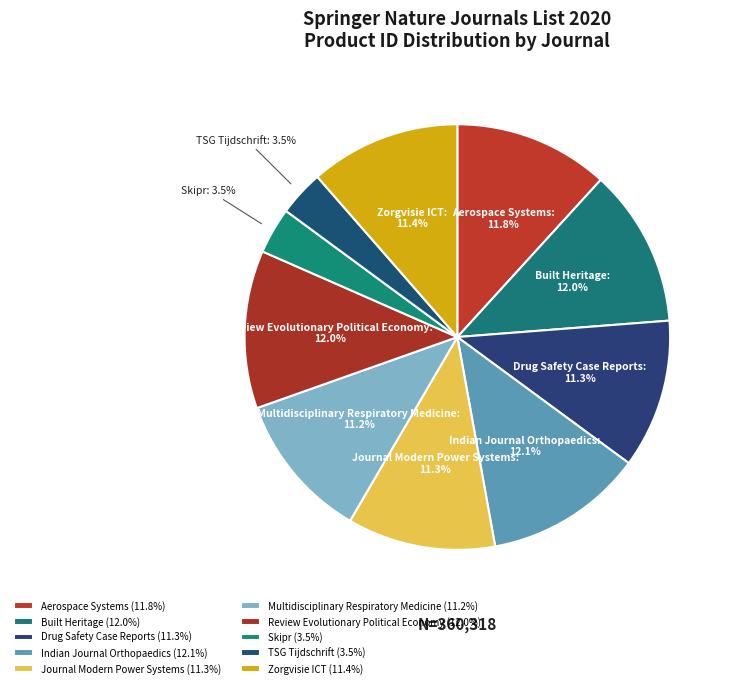

The Zorgvisie ICT slice represents 11% of the pie. True or false?

True